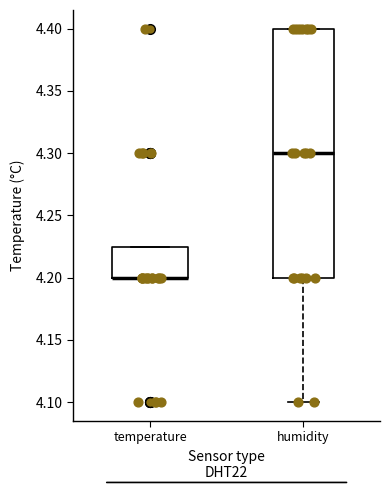

Which box is the tallest, from its lower edge to its upper edge?

humidity